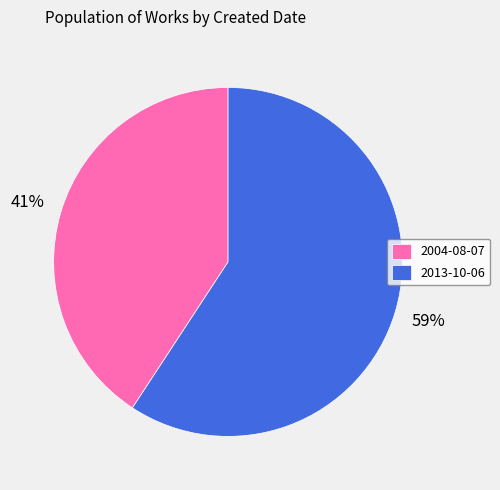

Between 2013-10-06 and 2004-08-07, which is larger?

2013-10-06